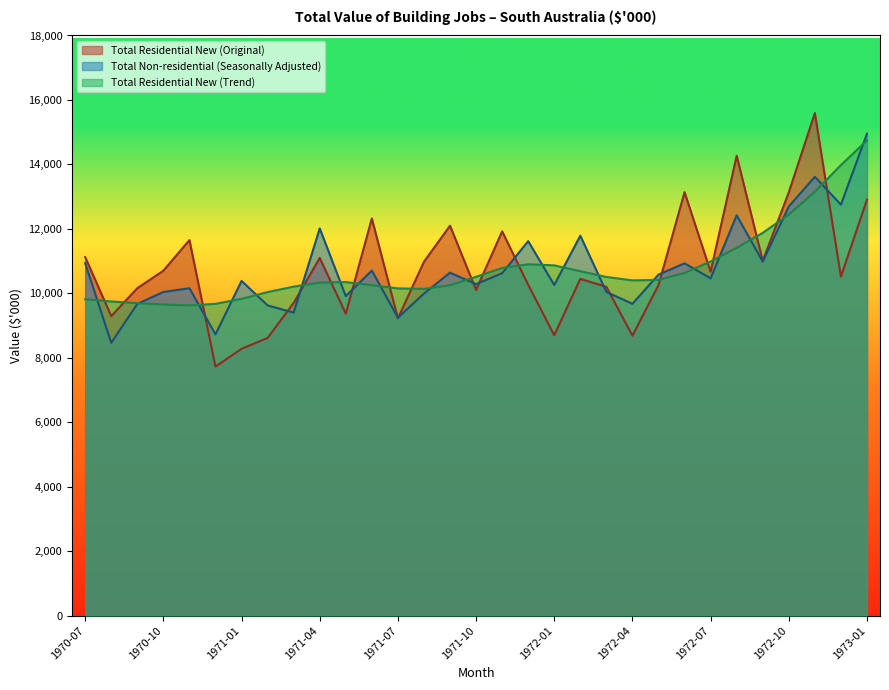

Which series has the largest total across all categories?

Total Residential New (Original)